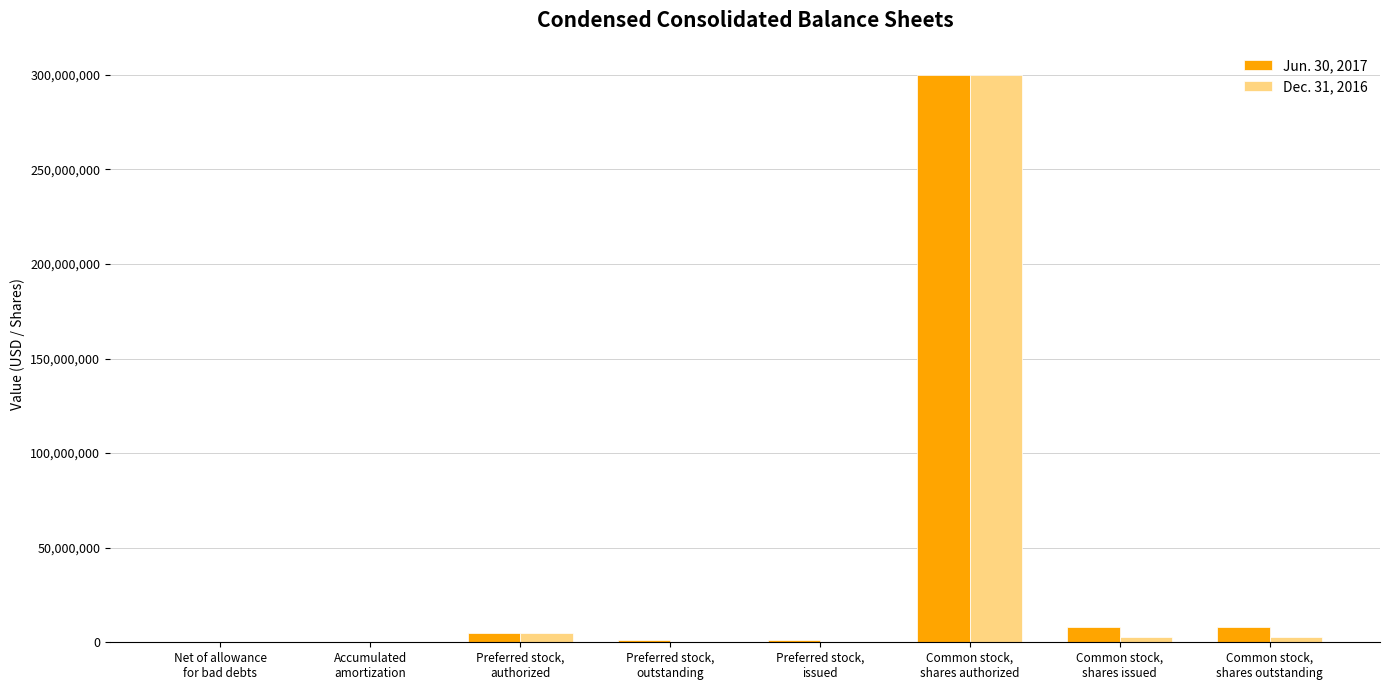

What is the maximum value shown in the chart?

300000000